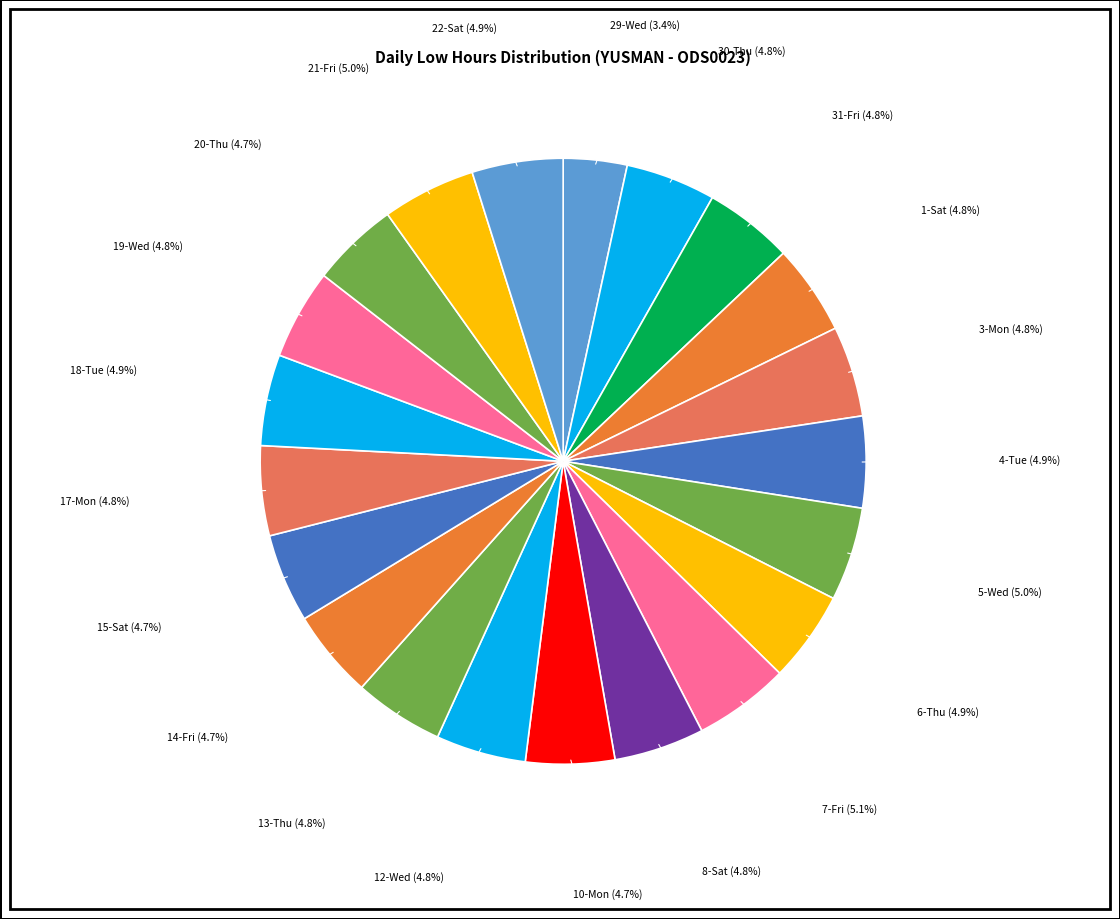

How many slices are in this pie chart?

21